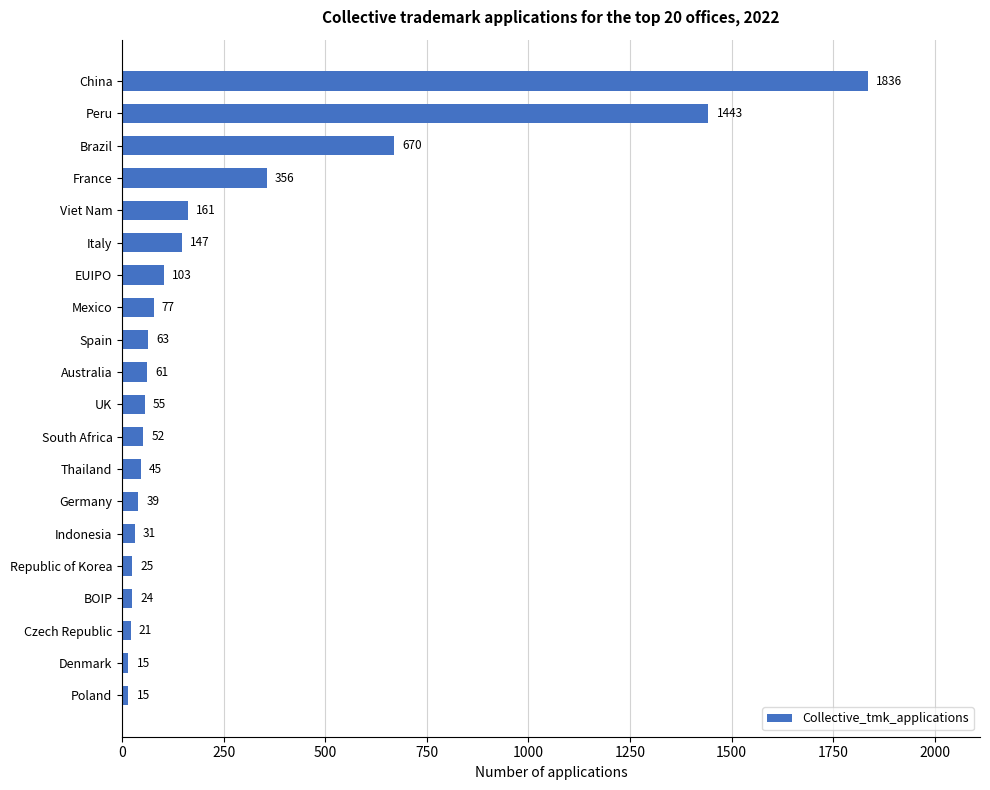

The value at Australia is 61. True or false?

True